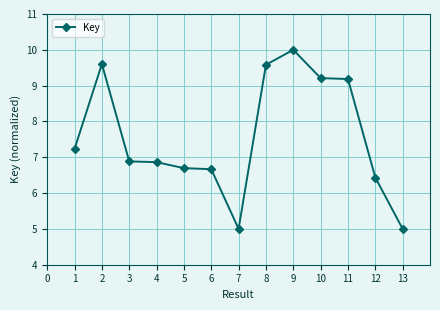

True or false: there are more than 1 points higher than both neighbors.

True